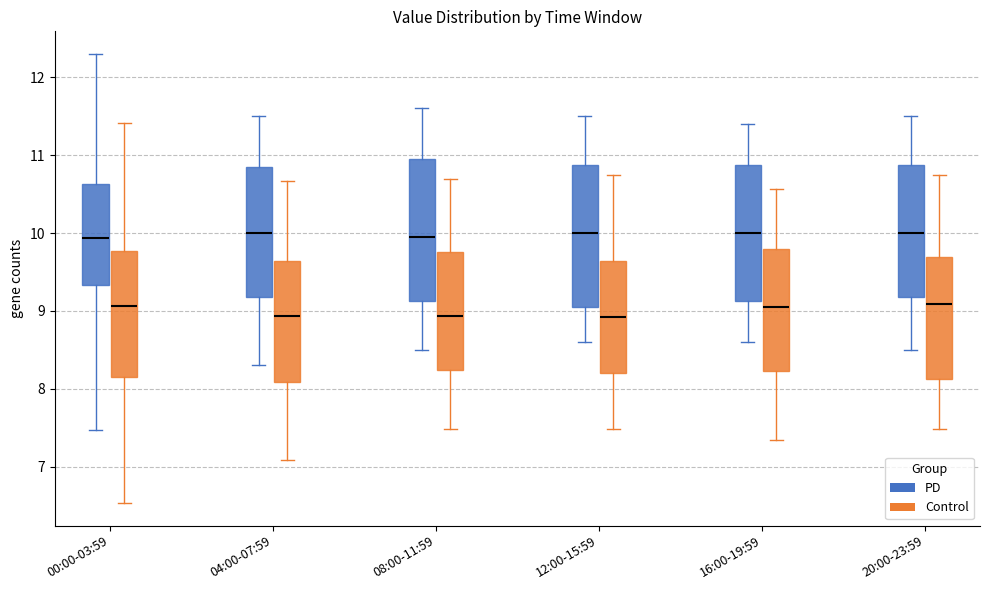

Where does the median line of the box for 16:00-19:59 (PD) sit on the y-axis? The values are not printed on the chart, so give them approximately, as read against the axis.

10.0